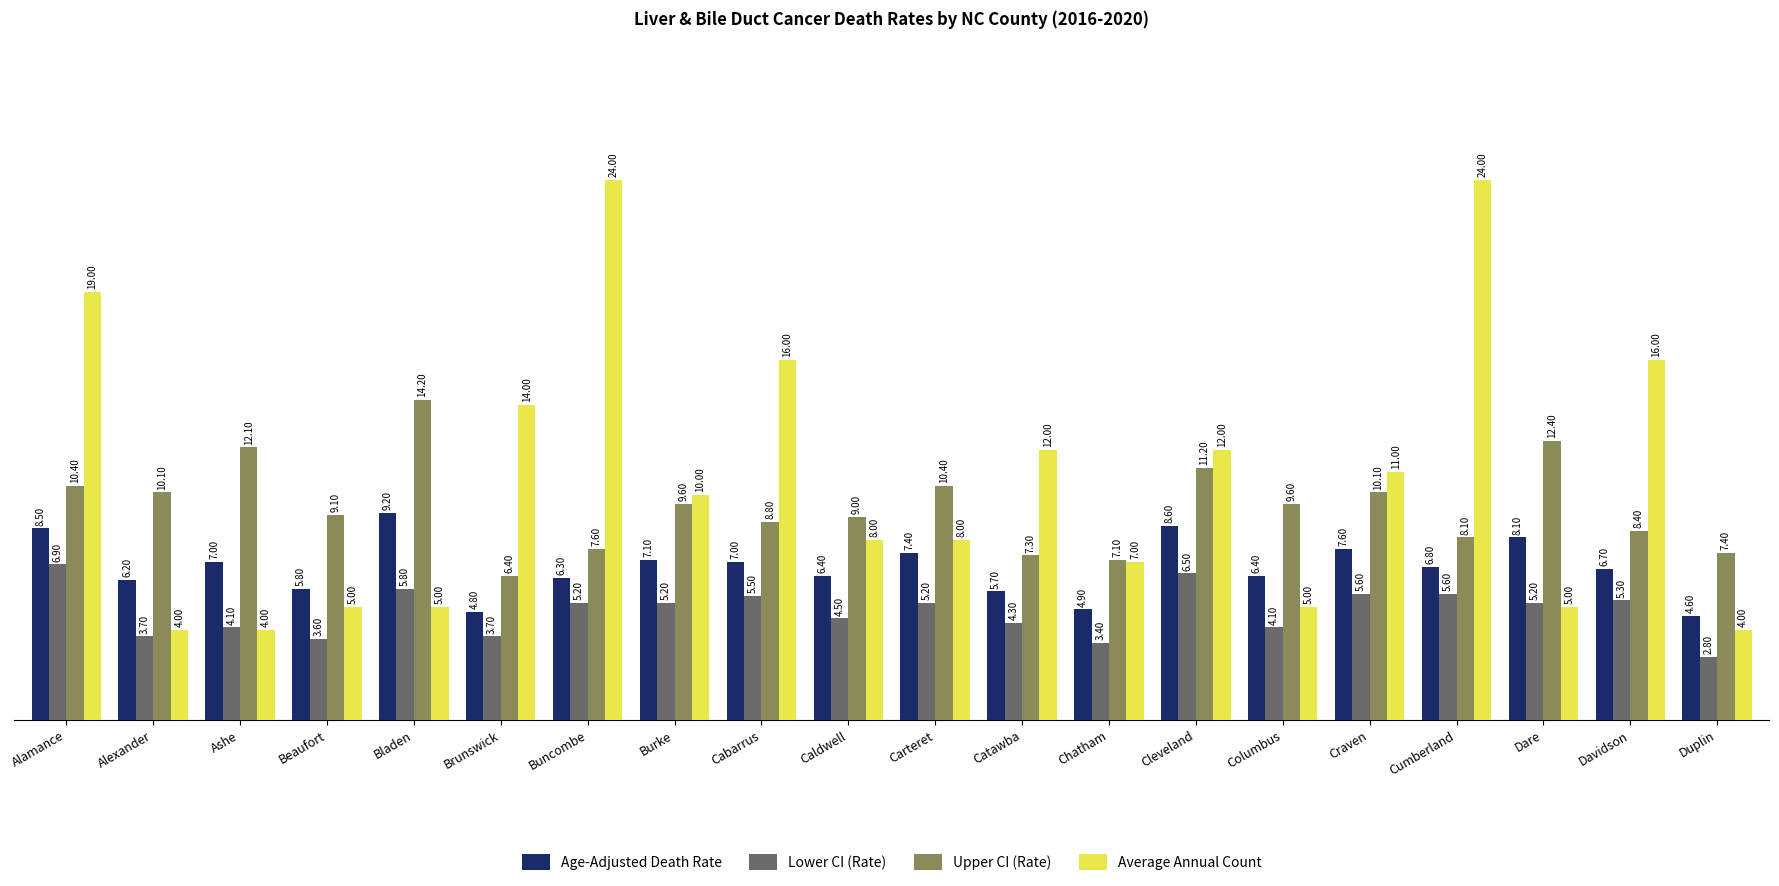

How many distinct data groups are displayed?

4